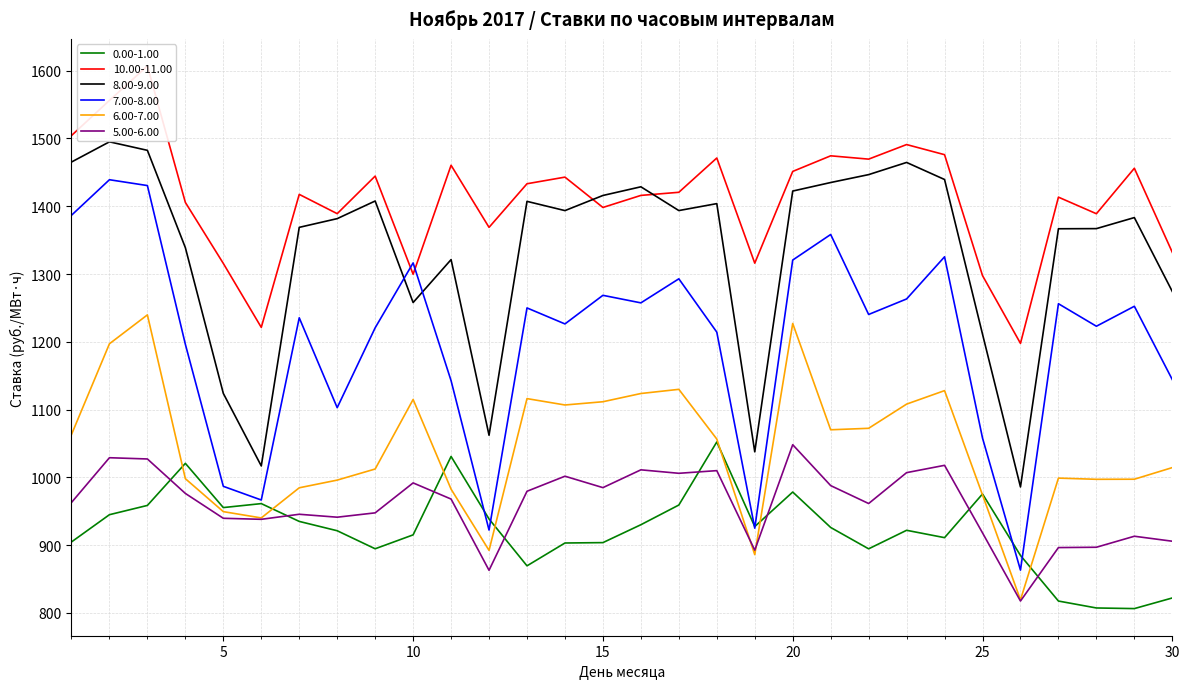

What is the maximum value for 8.00-9.00?

1495.0